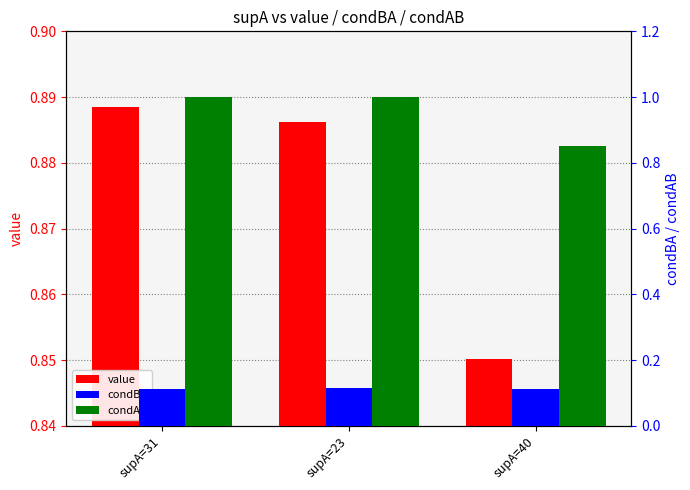

What is the sum of all value values?

2.6